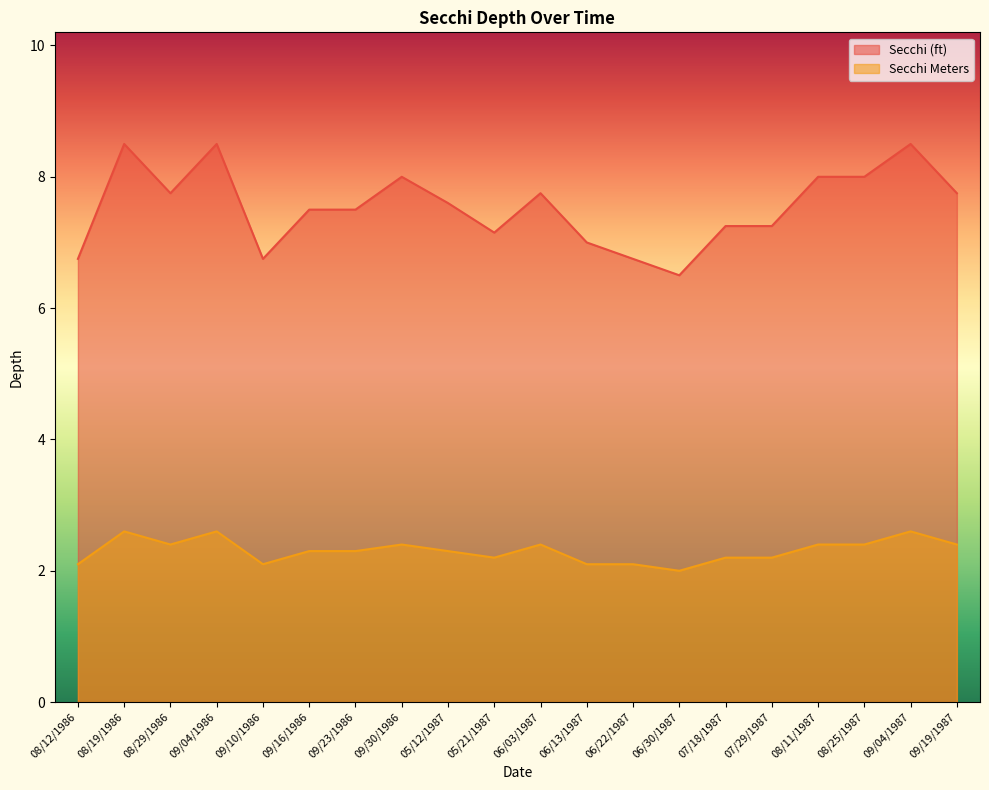

What position from the left is 09/23/1986?

7